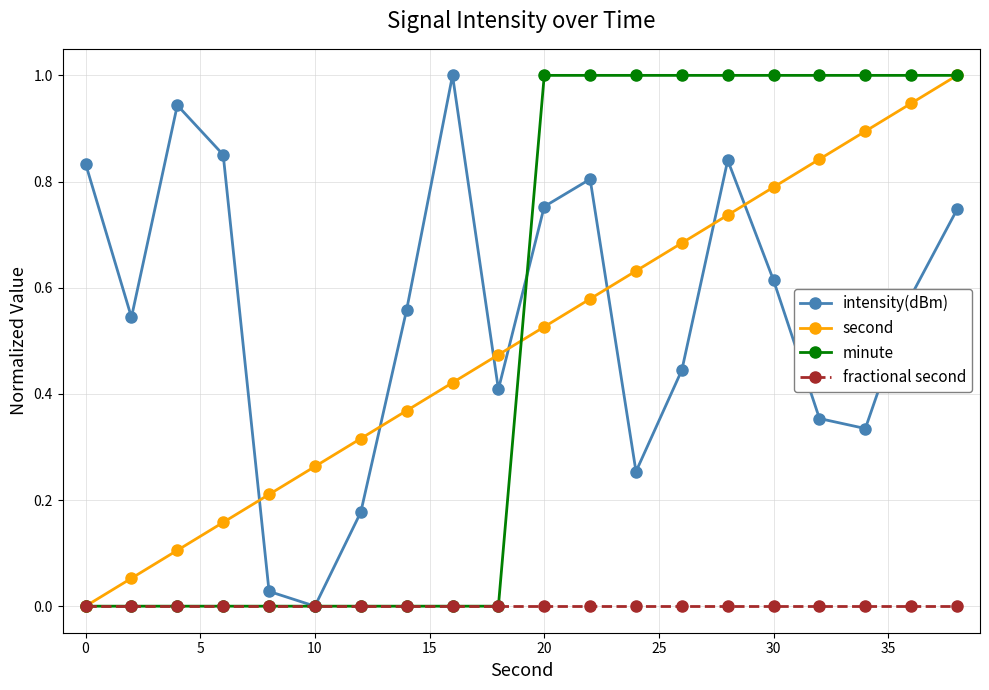

How many data points does each series have?

20